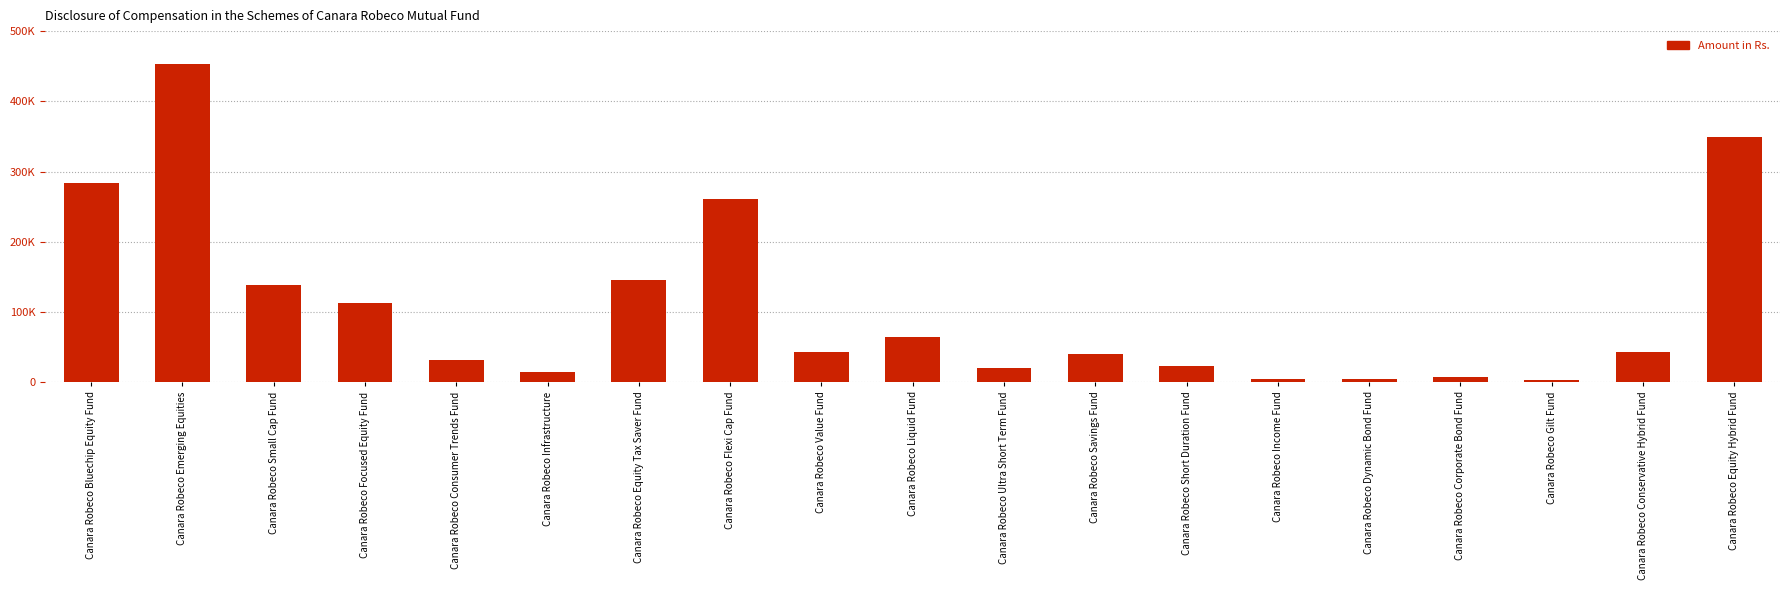

Reading right to left, extract all data points from this chart.

349951	43507	3040	7229	4512	4153	23087	40086	19966	64155	42839	261152	146000	14037	32342	112502	138112	452665	284222